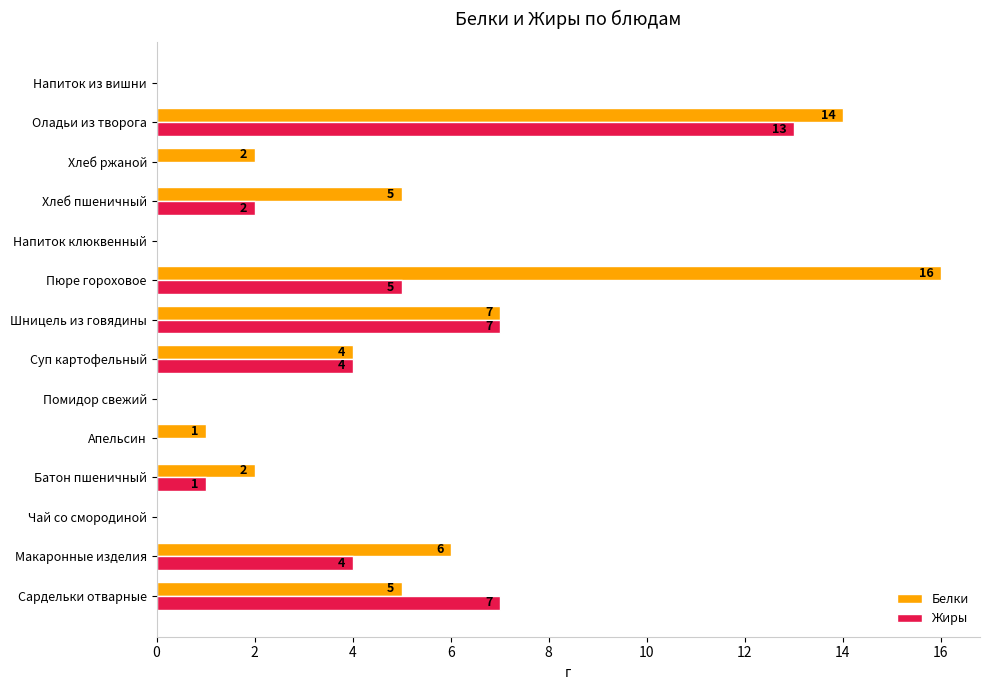

What is the sum of the Жиры values at Апельсин and Пюре гороховое?

5